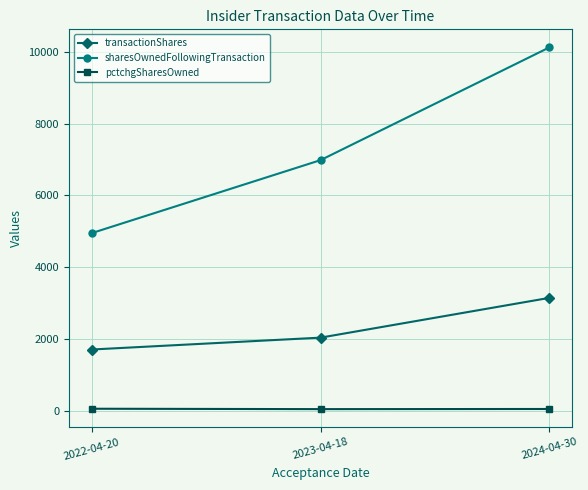

What is the sum of the sharesOwnedFollowingTransaction values at 2024-04-30 and 2022-04-20?

15081